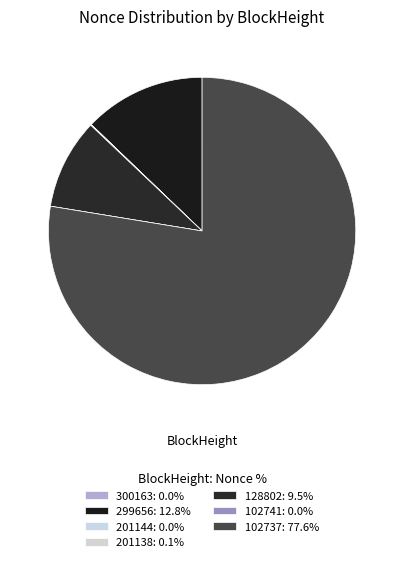

True or false: 102737 accounts for 78% of the total.

True